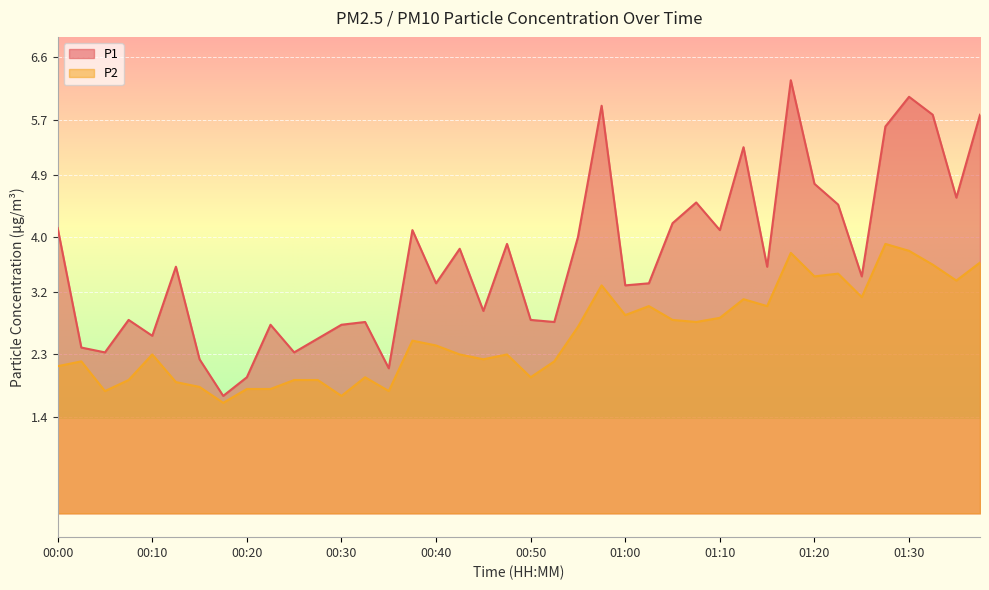

How many series are shown in this chart?

2